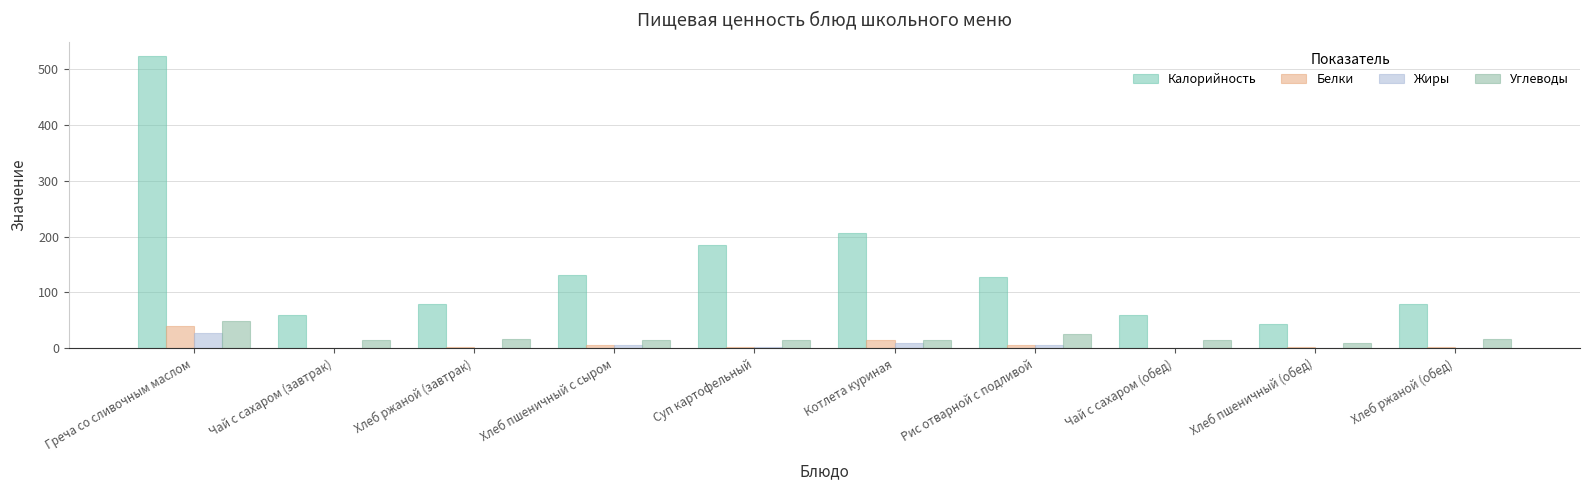

How many groups of bars are there?

10